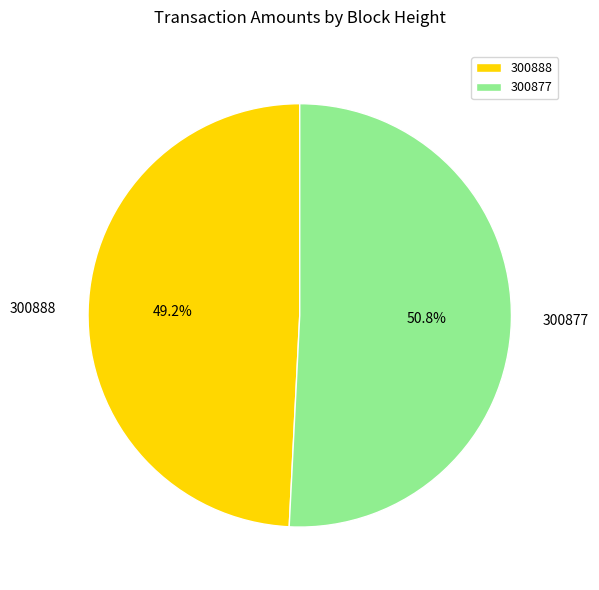

To the nearest percent, what is the difference between the 300888 and 300877 slice percentages?

2%